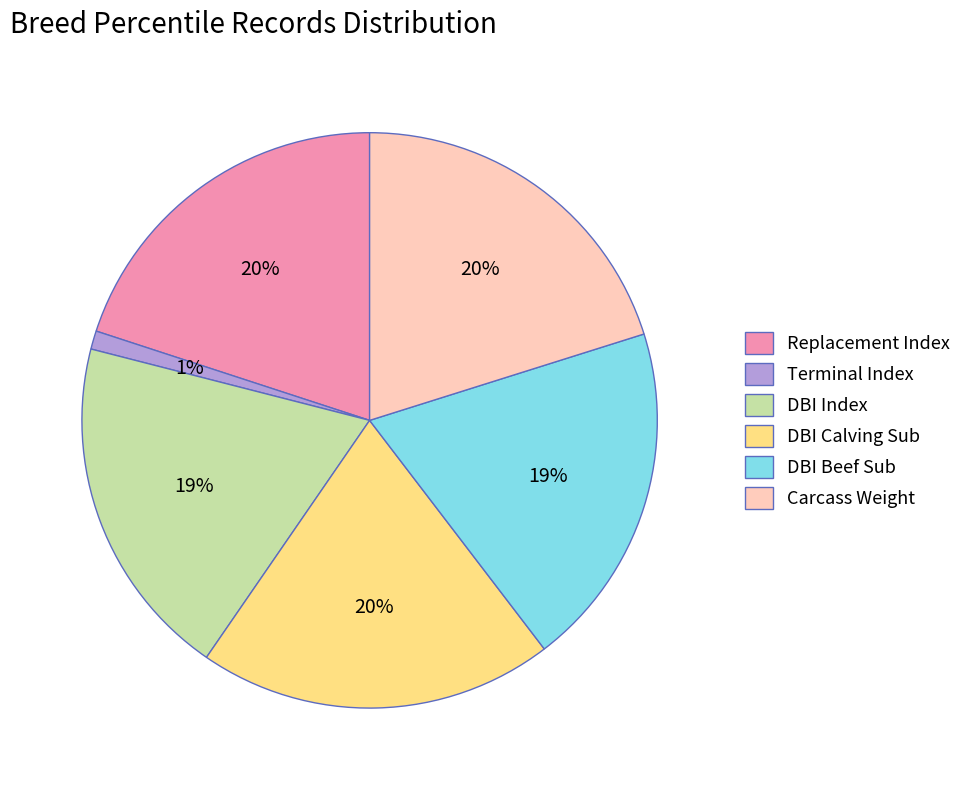

What percentage is the DBI Index slice, to the nearest percent?

19%